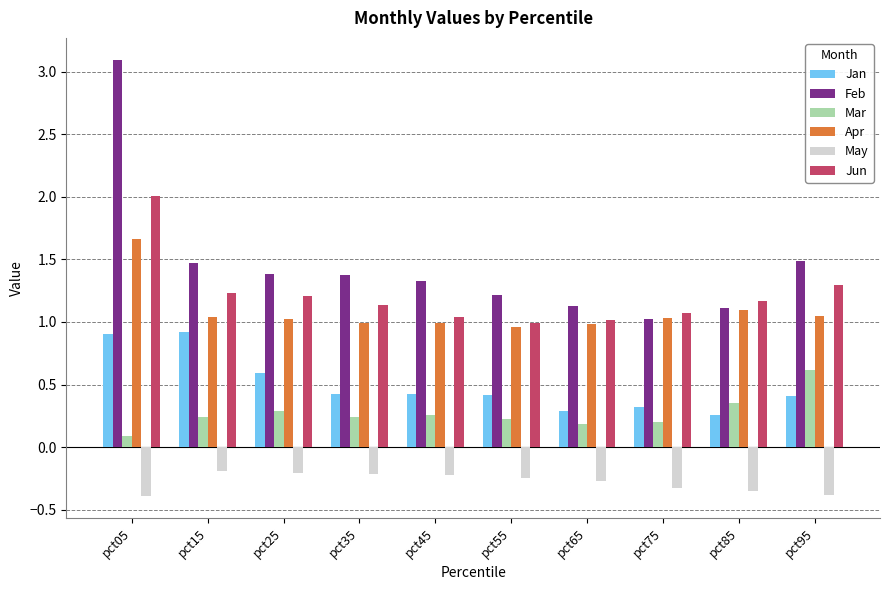

Which series changed the most between pct45 and pct85?

Feb